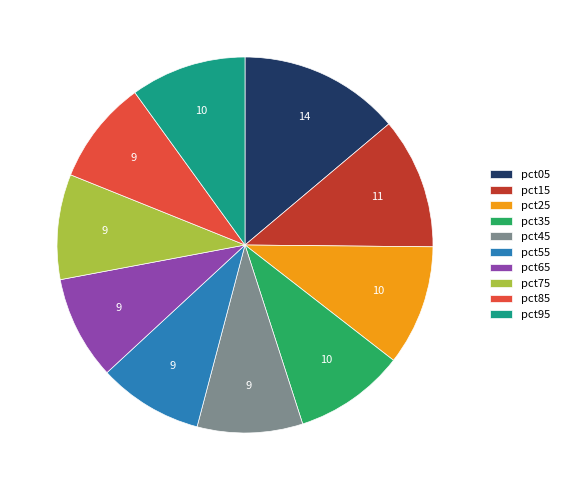

What is the largest slice in the pie chart?

pct05